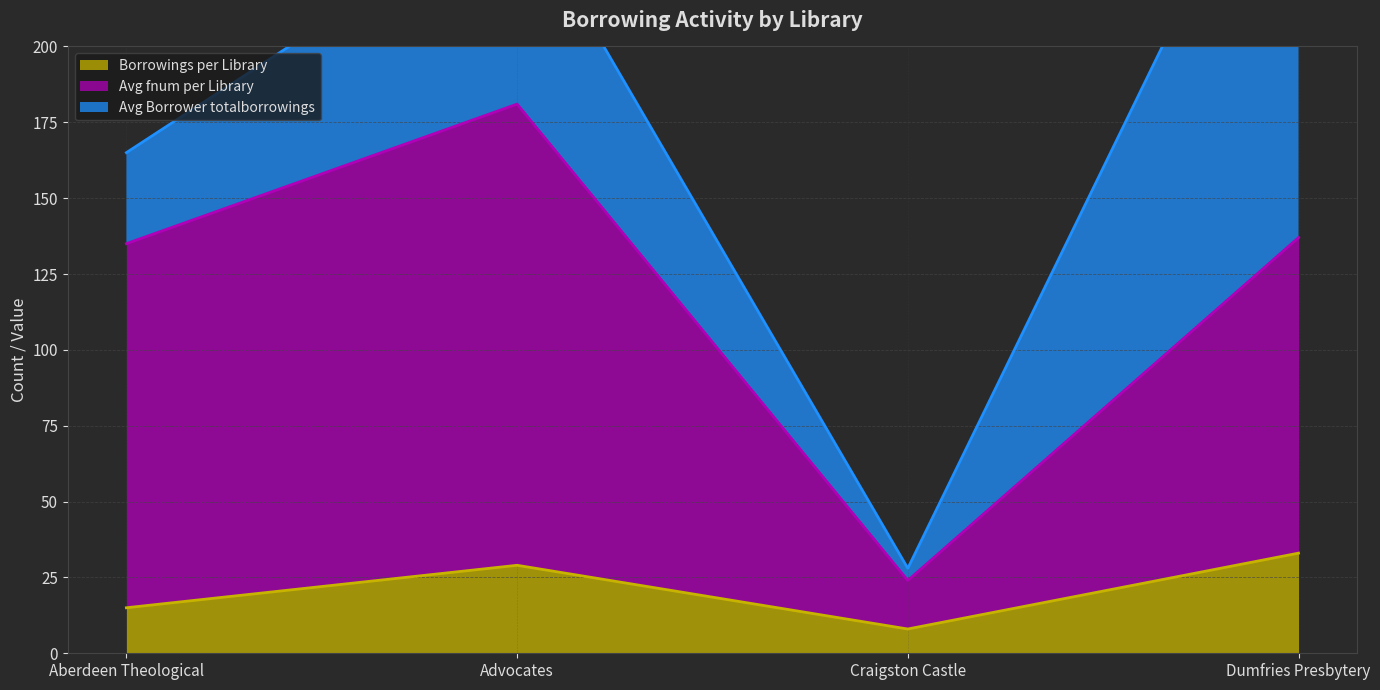

List the labels in order of Borrowings per Library value, largest first.

Dumfries Presbytery, Advocates, Aberdeen Theological, Craigston Castle